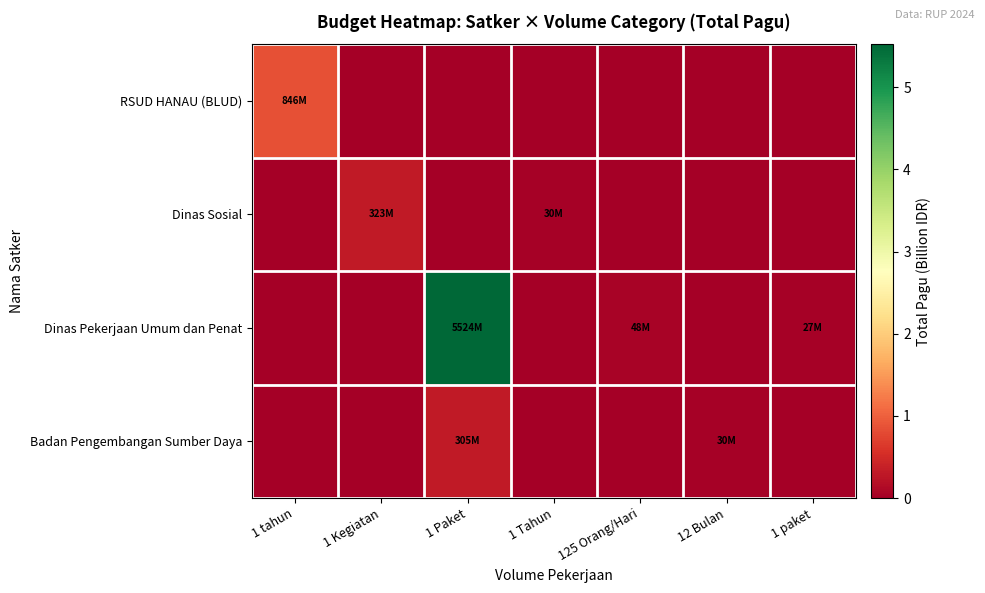

Reading left to right, list all the values displayed in this chart.

RSUD HANAU (BLUD): 1 tahun=0.8	1 Kegiatan=0.0	1 Paket=0.0	1 Tahun=0.0	125 Orang/Hari=0.0	12 Bulan=0.0	1 paket=0.0
Dinas Sosial: 1 tahun=0.0	1 Kegiatan=0.3	1 Paket=0.0	1 Tahun=0.0	125 Orang/Hari=0.0	12 Bulan=0.0	1 paket=0.0
Dinas Pekerjaan Umum dan Penat: 1 tahun=0.0	1 Kegiatan=0.0	1 Paket=5.5	1 Tahun=0.0	125 Orang/Hari=0.0	12 Bulan=0.0	1 paket=0.0
Badan Pengembangan Sumber Daya: 1 tahun=0.0	1 Kegiatan=0.0	1 Paket=0.3	1 Tahun=0.0	125 Orang/Hari=0.0	12 Bulan=0.0	1 paket=0.0